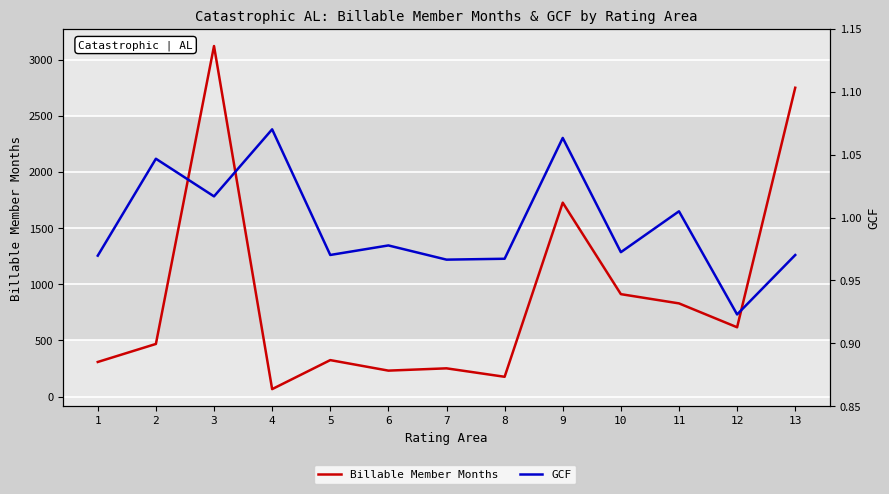

What is the value of the Billable Member Months point at the 4th from the left?

66.1